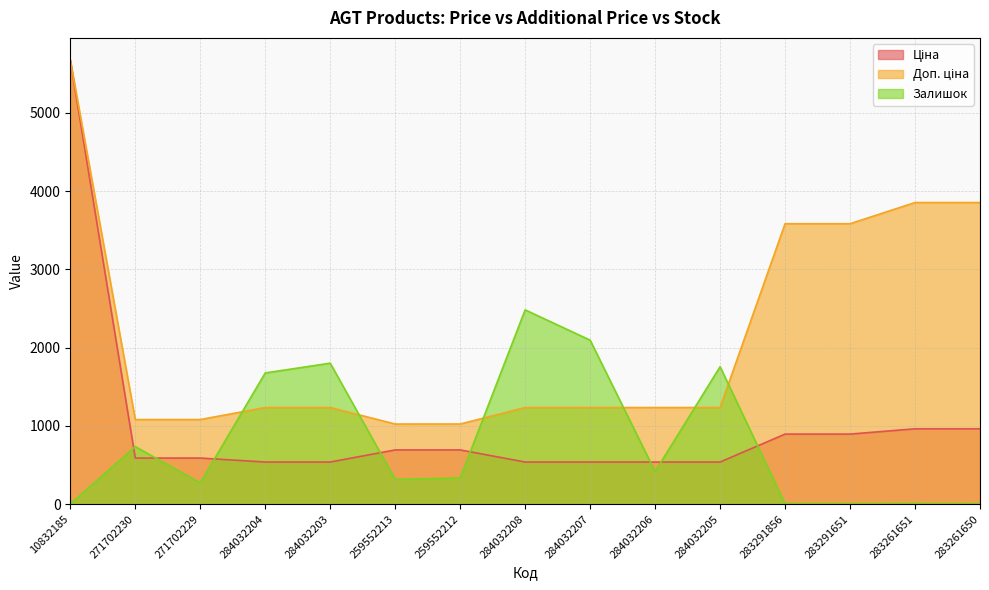

At 284032204, list the series in order from smallest to largest.

Ціна, Доп. ціна, Залишок